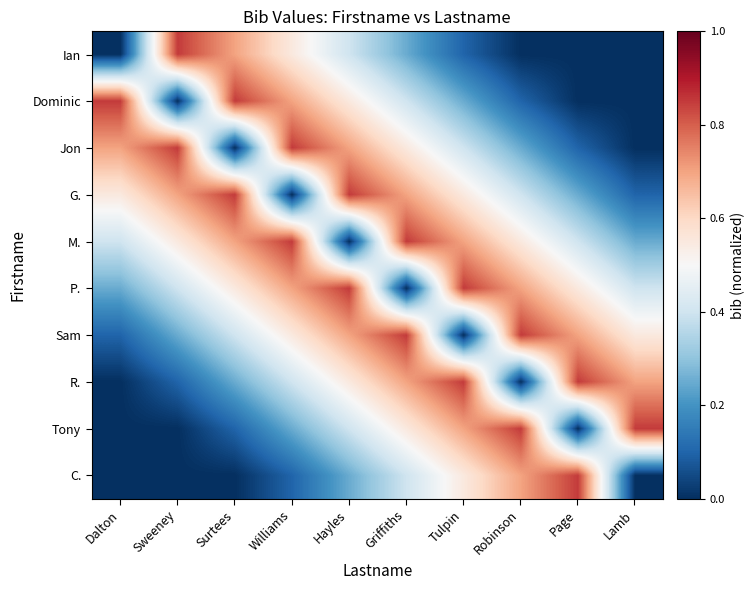

What is the total value across all series at Hayles?

5.2